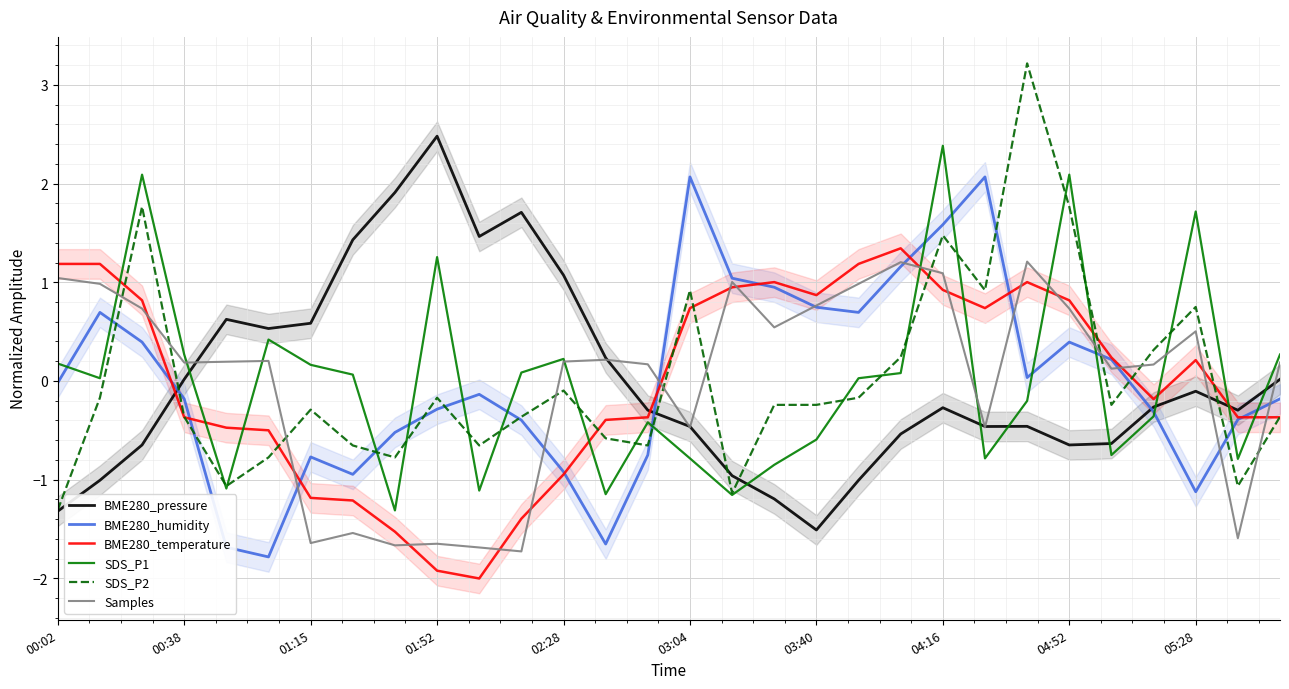

The value of SDS_P2 at 04:16 is 0.9. True or false?

False